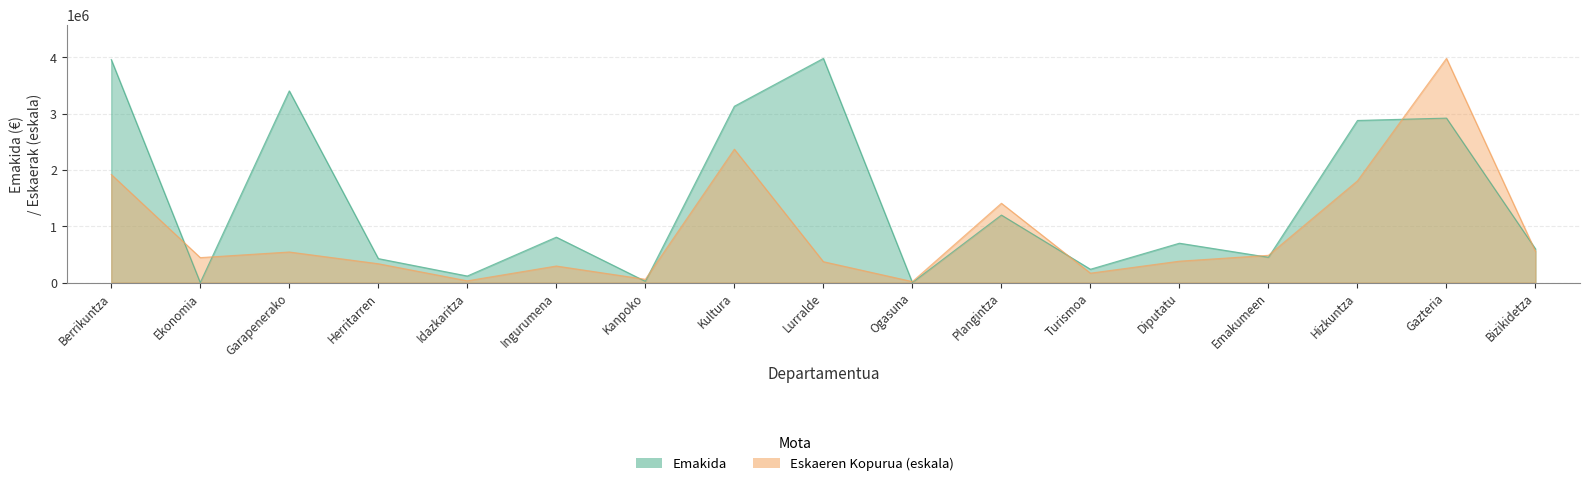

What is the average value of the Emakida series?

1461776.5